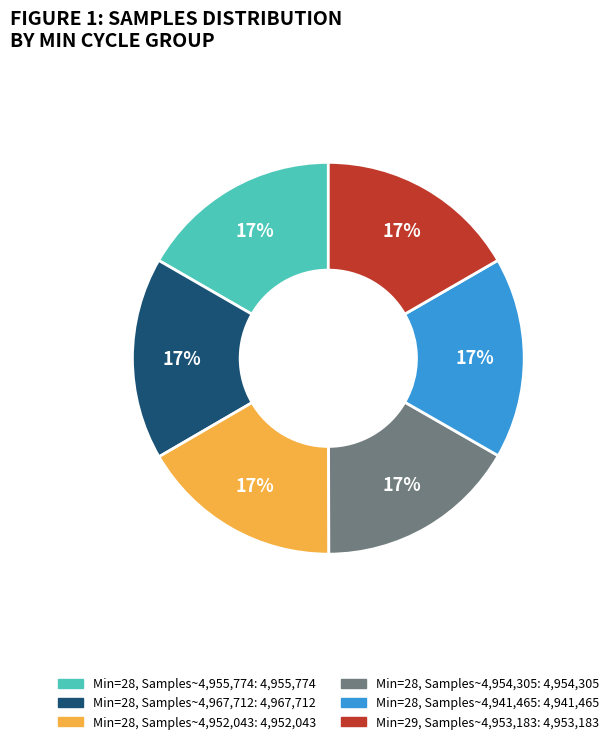

To the nearest percent, what is the average slice percentage?

17%